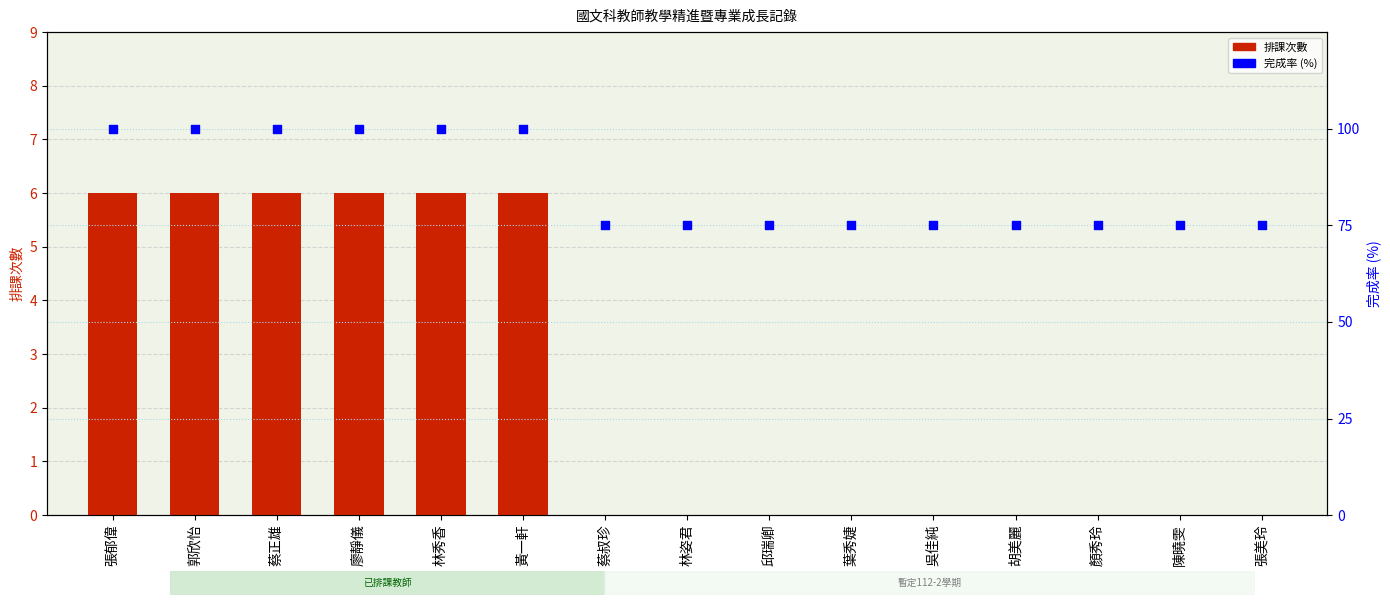

What is the total value across all series at 顏秀玲?

75